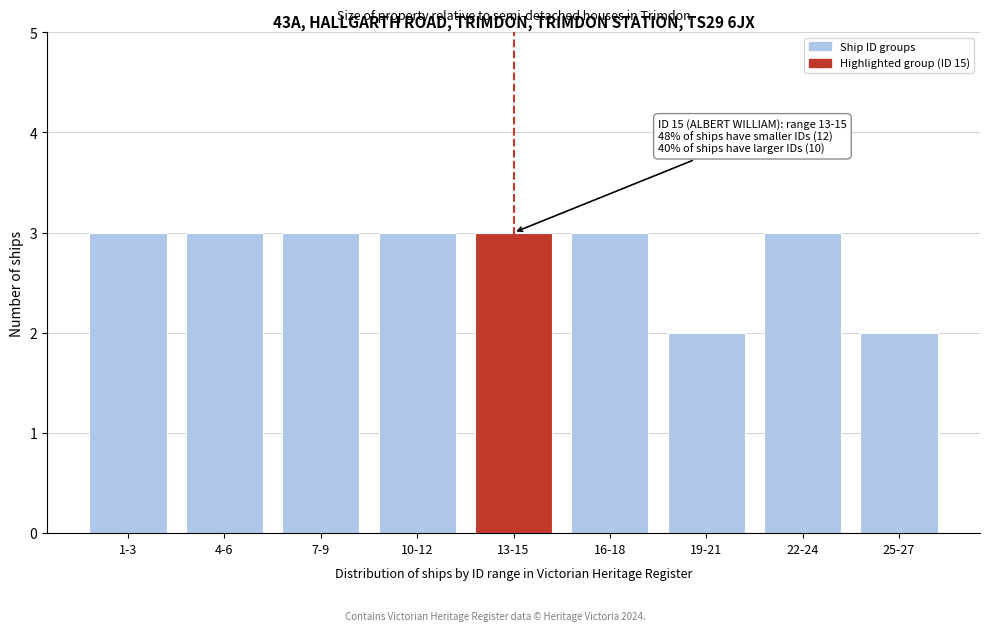

Reading left to right, transcribe all the data shown in this chart.

1-3=3	4-6=3	7-9=3	10-12=3	13-15=3	16-18=3	19-21=2	22-24=3	25-27=2